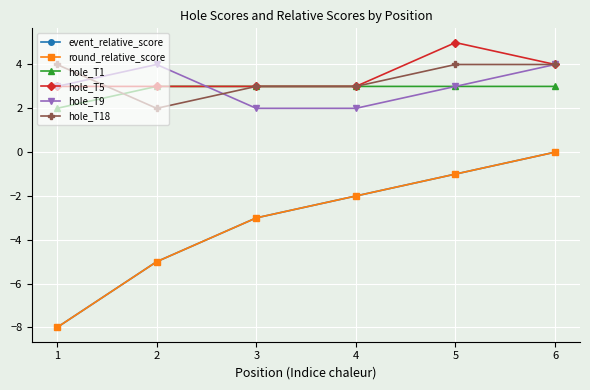

Count the hole_T1 values in the range 3 to 4.

5